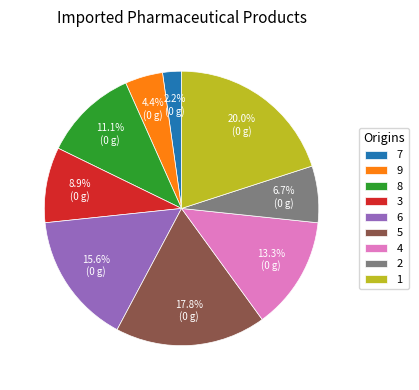

Is 1 the majority of the pie?

No